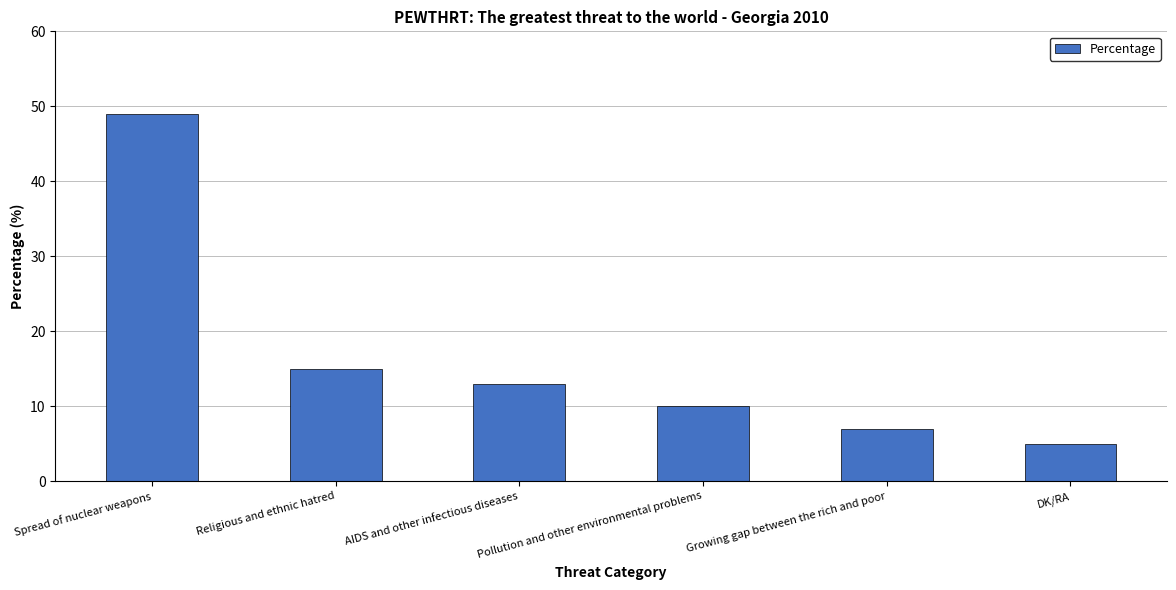

What is the smallest value displayed?

5